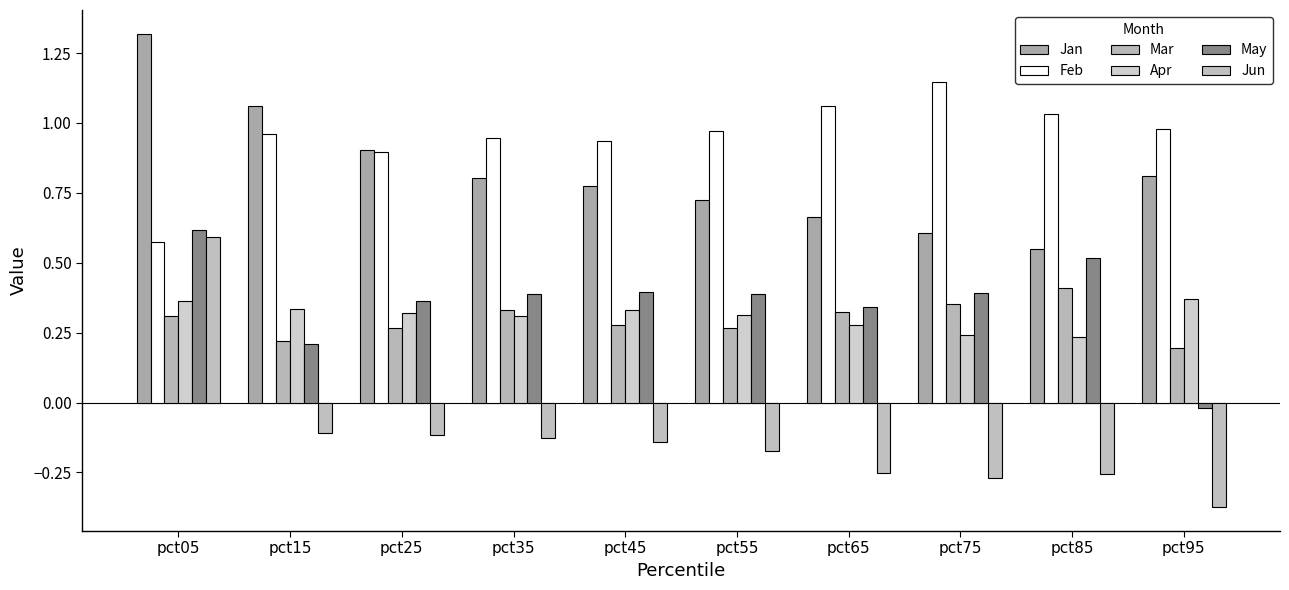

What is the difference between the highest and lowest values at pct45?

1.1